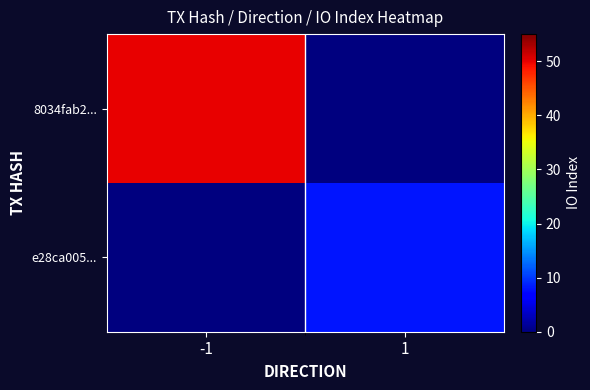

Which category has the lowest value across all series?

1